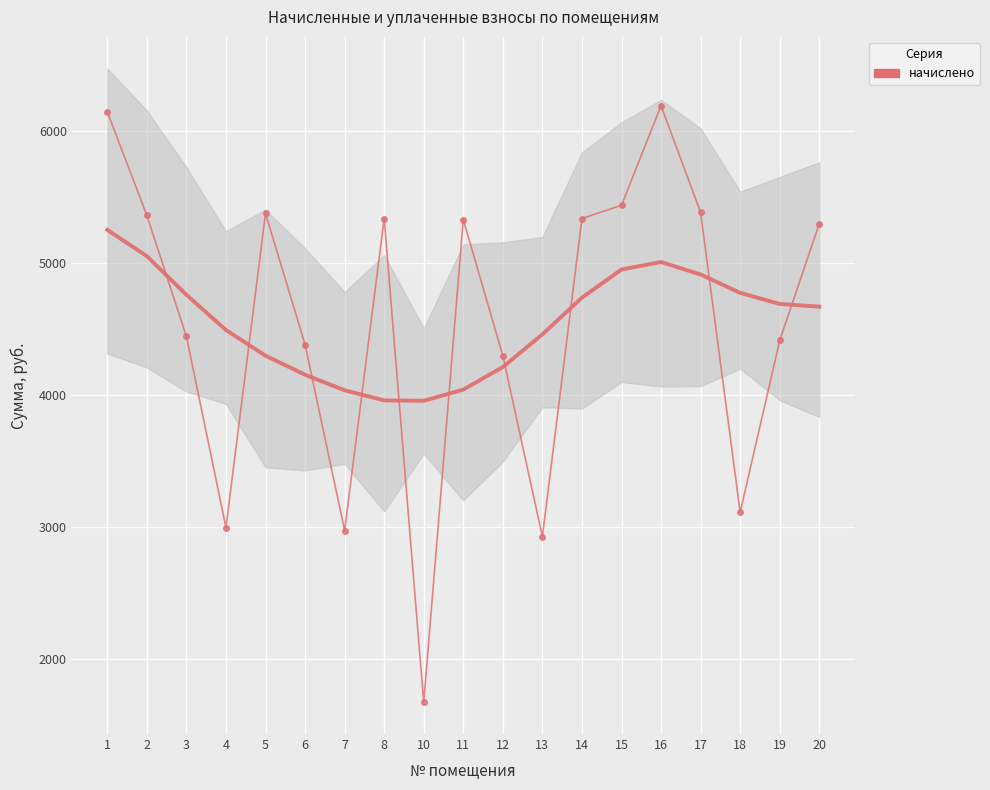

What is the greatest value displayed?

6189.2